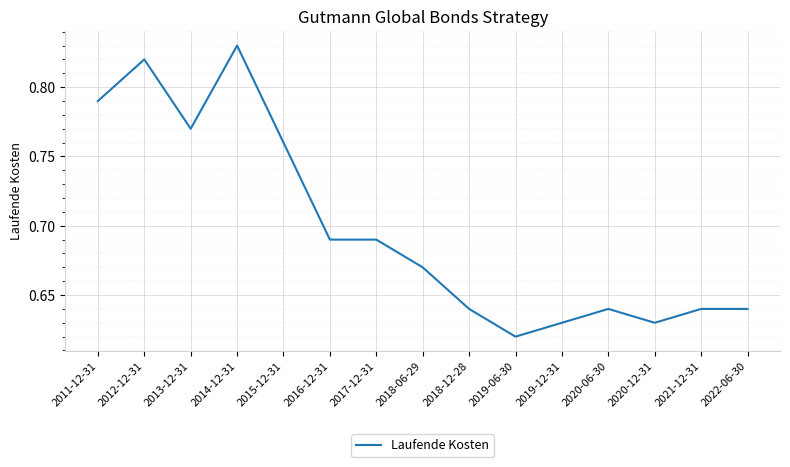

Between 2020-06-30 and 2018-06-29, which is larger?

2018-06-29